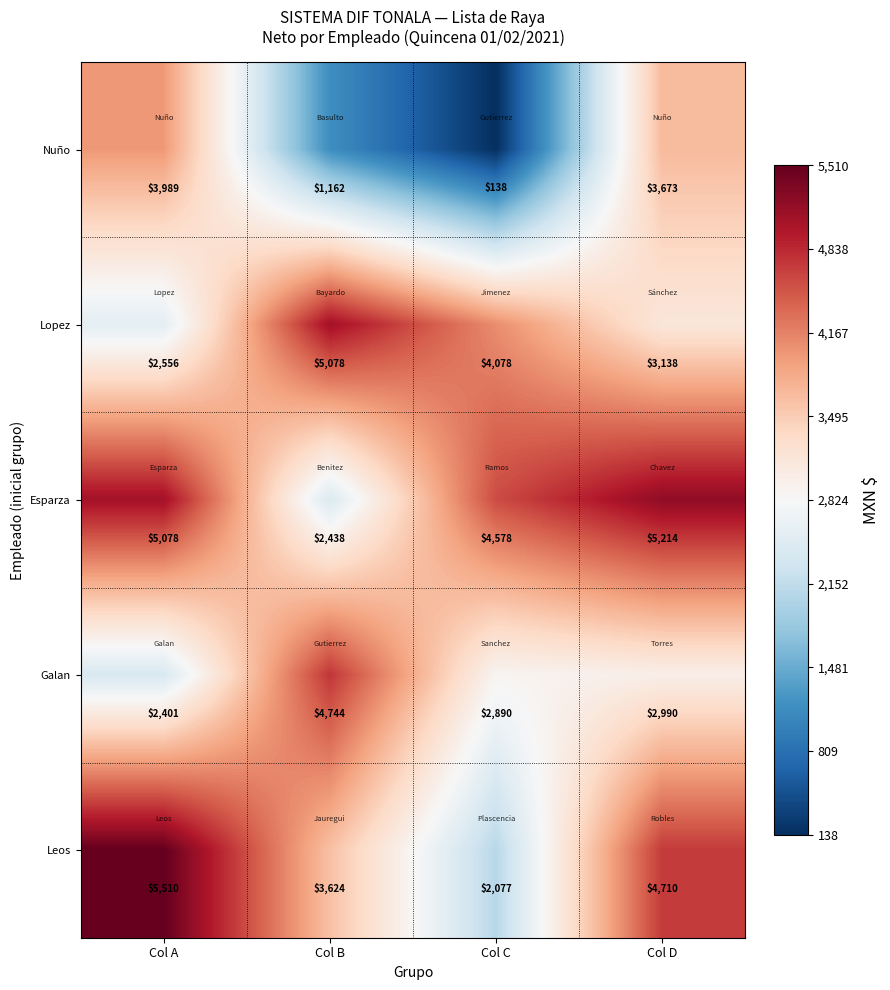

Read the Lopez value at Col D, to the nearest 100.

3100